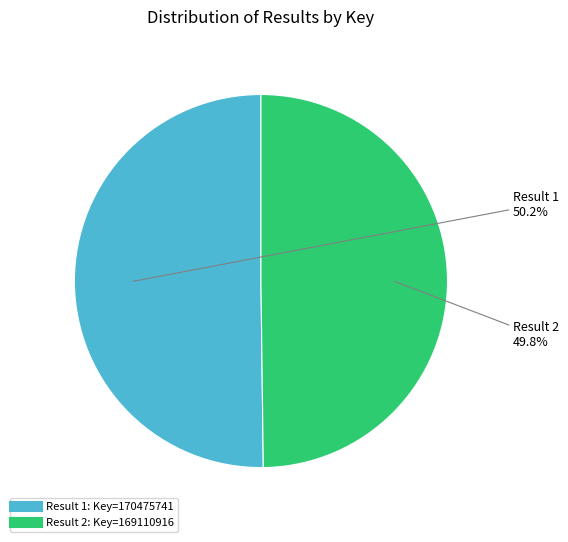

Is there any slice that represents more than half of the pie?

Yes